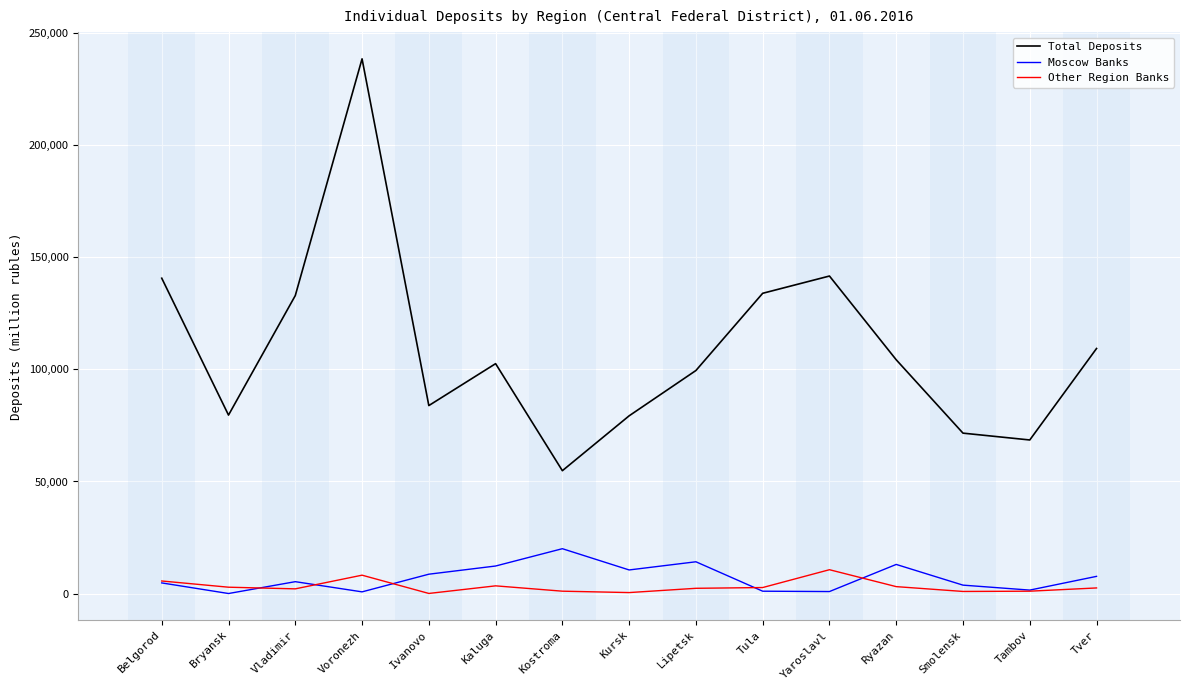

How many distinct data groups are displayed?

3